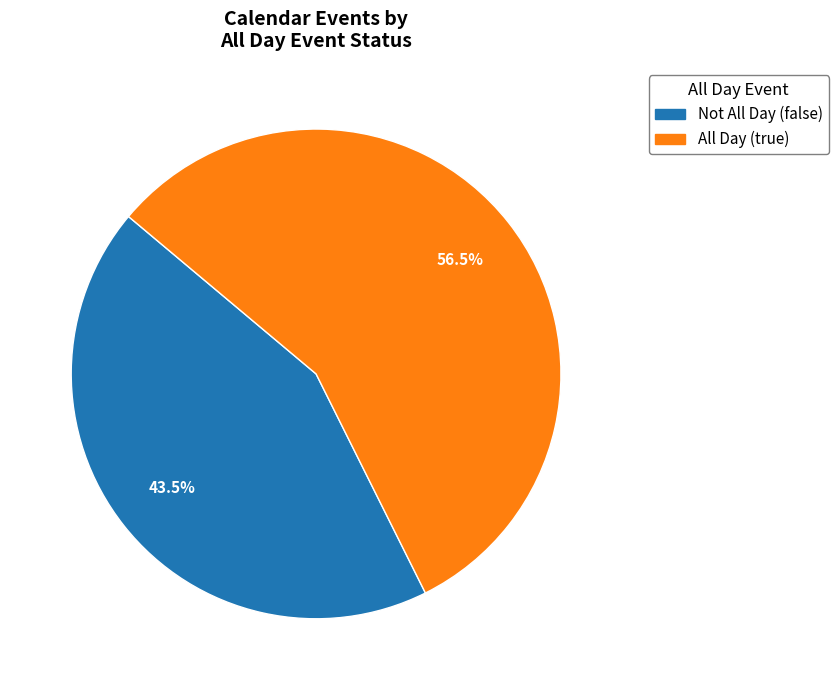

What is the smallest slice in the pie chart?

Not All Day (false)